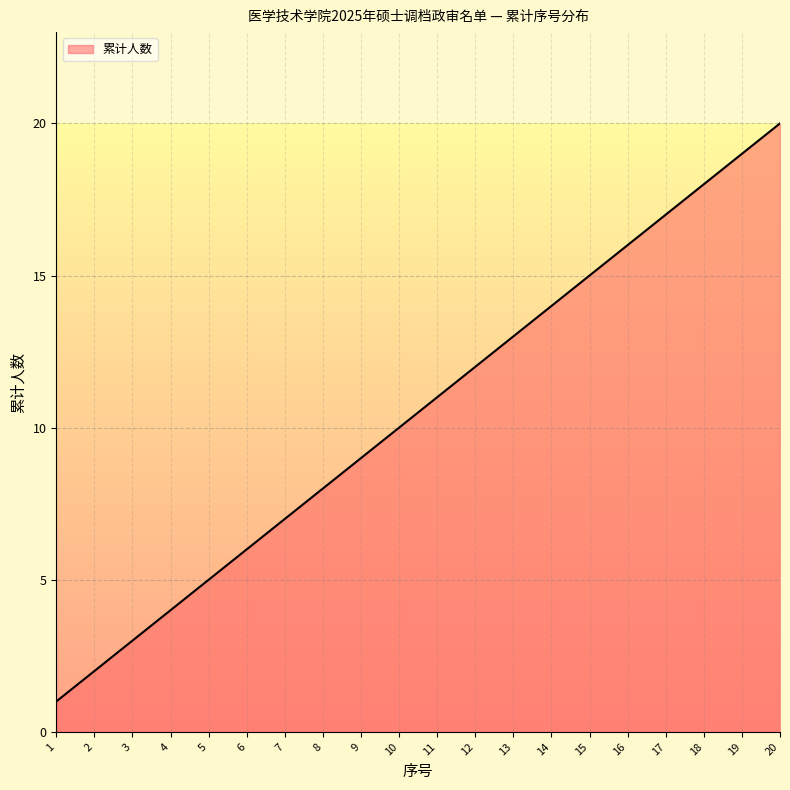

How many lines are shown in the chart?

1